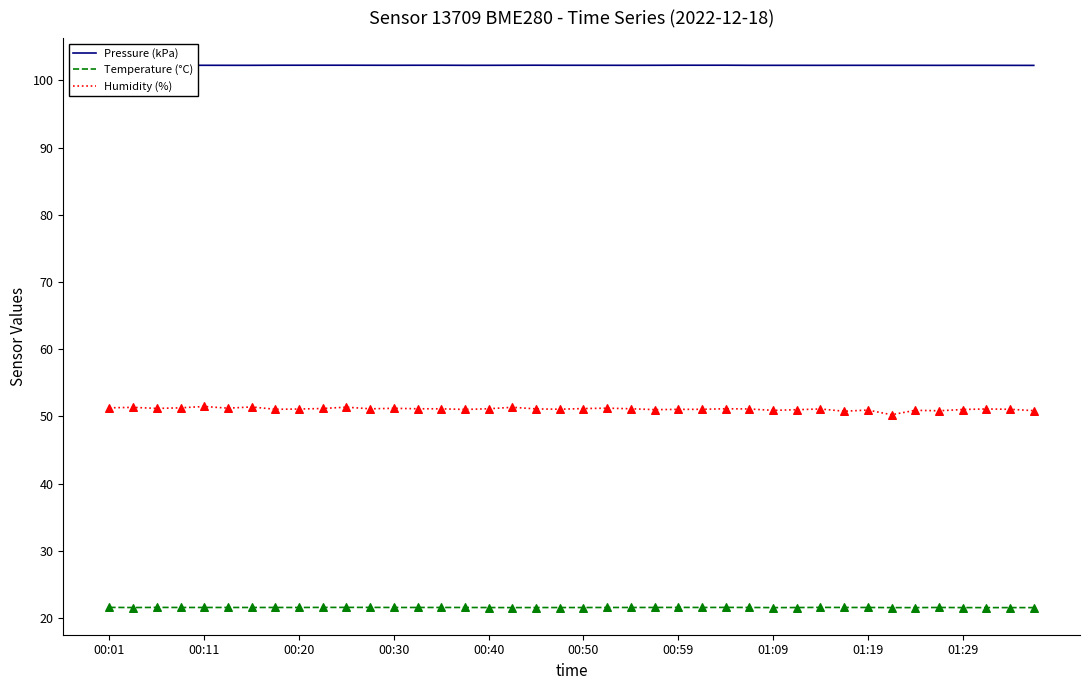

True or false: Humidity (%) and Pressure (kPa) cross at least once.

False